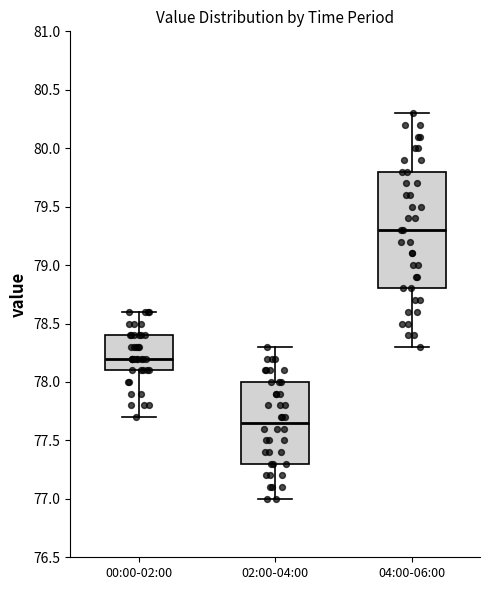

Where is the upper edge of the box for 00:00-02:00 on the y-axis? The values are not printed on the chart, so give them approximately, as read against the axis.

78.40